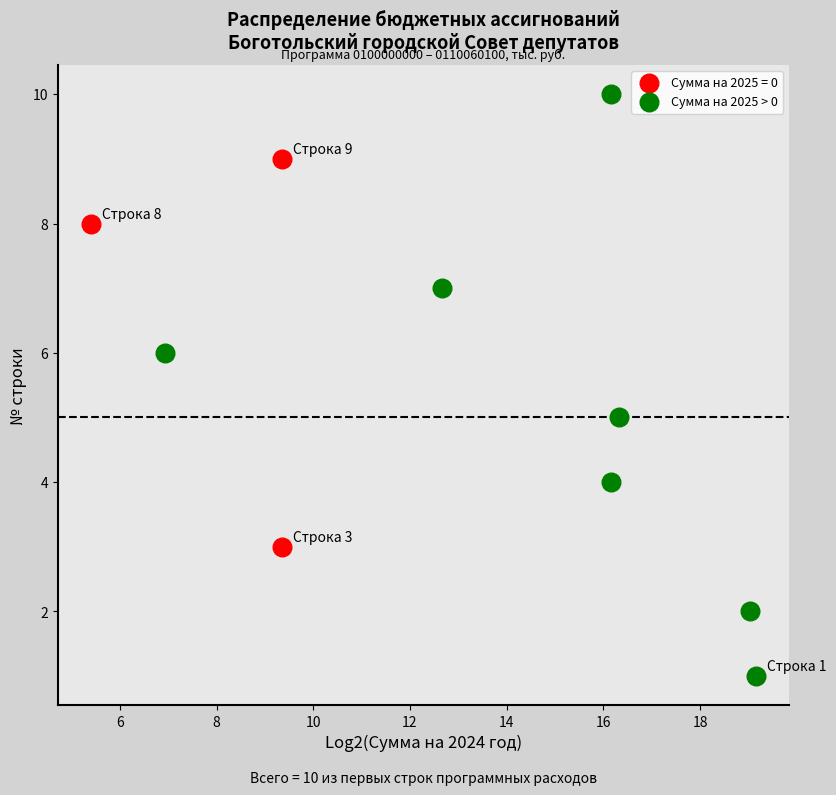

Which series reaches the minimum Y coordinate?

Сумма на 2025 > 0